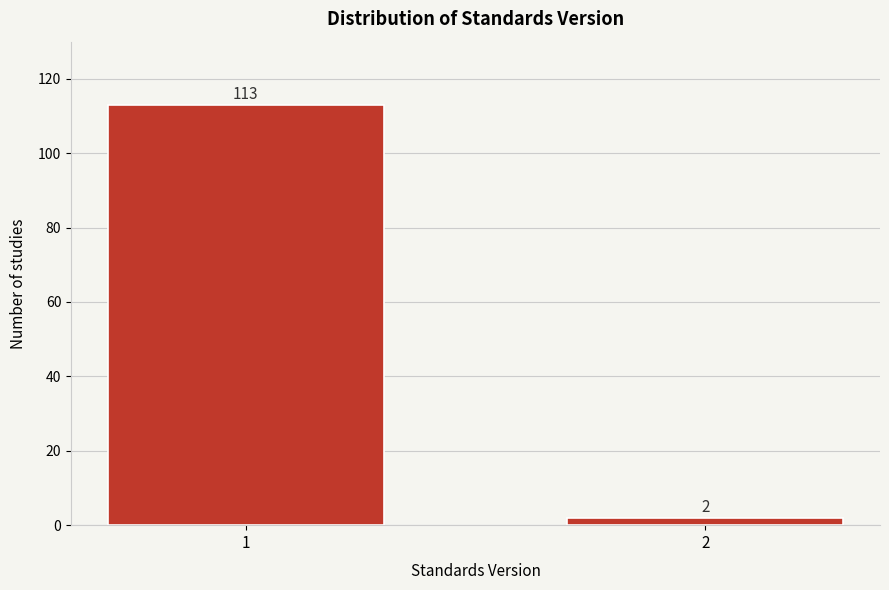

Reading right to left, list all the values displayed in this chart.

2=2	1=113